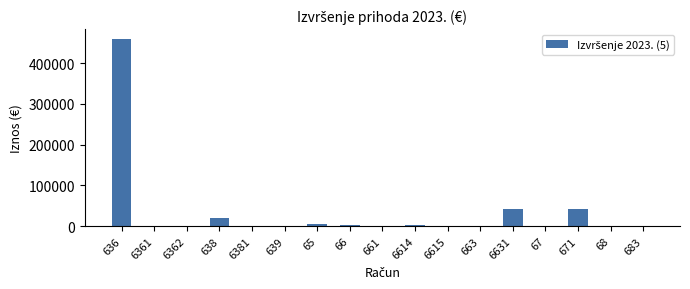

What is the maximum value shown in the chart?

459835.2